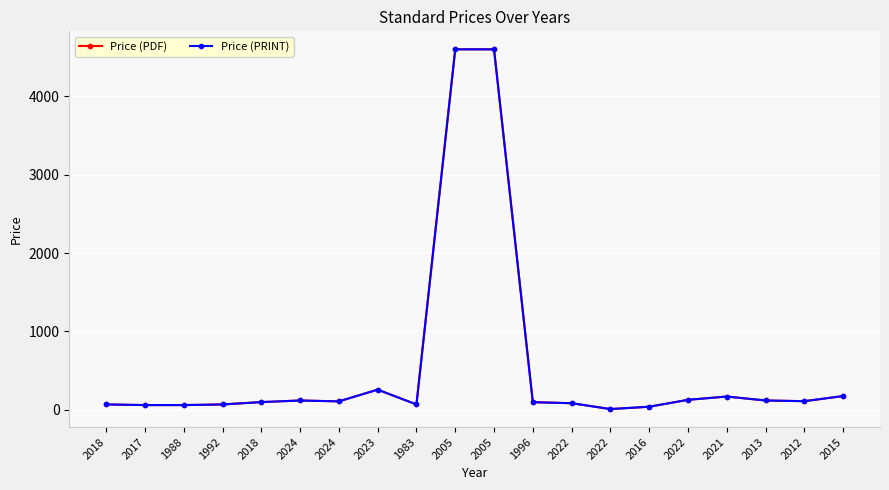

How many lines are shown in the chart?

2